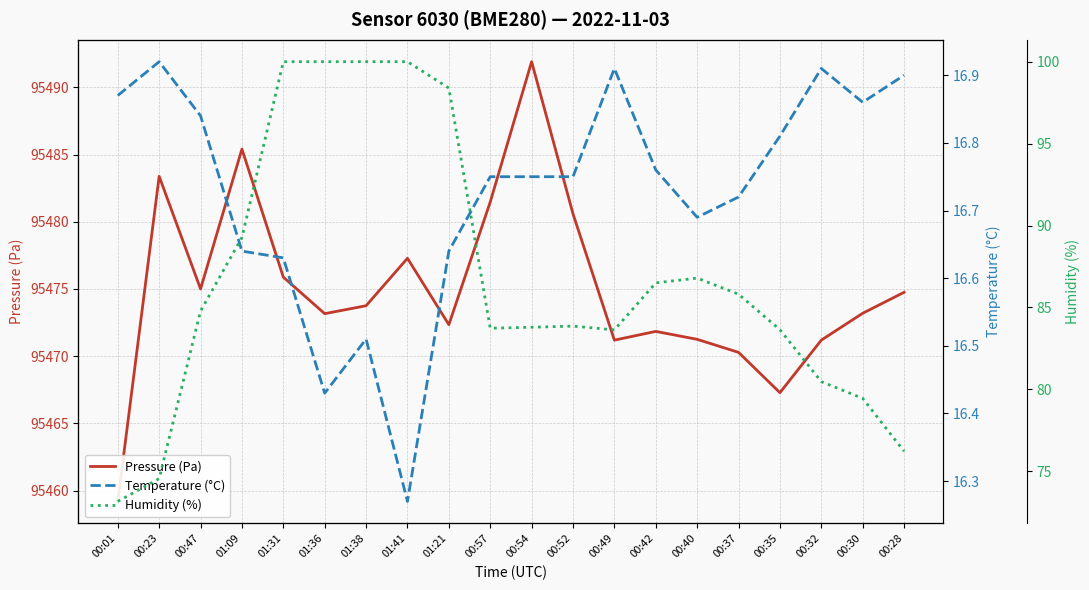

How many lines are shown in the chart?

3